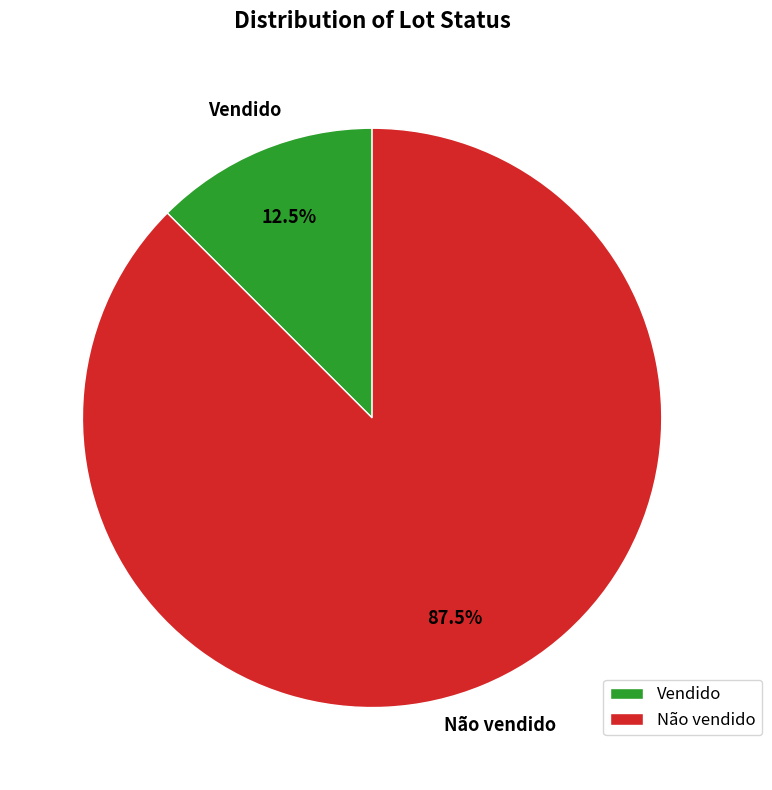

Is there any slice that represents more than half of the pie?

Yes